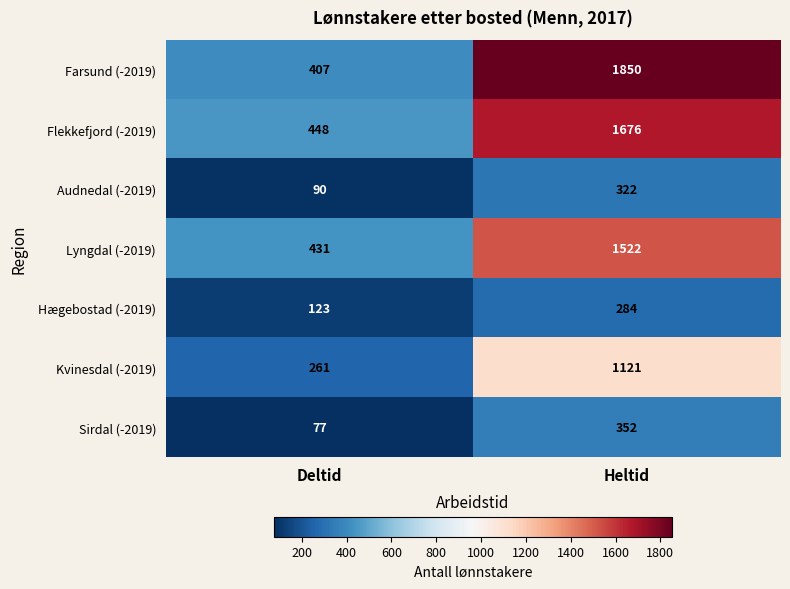

What is the sum of all Hægebostad (-2019) values?

407